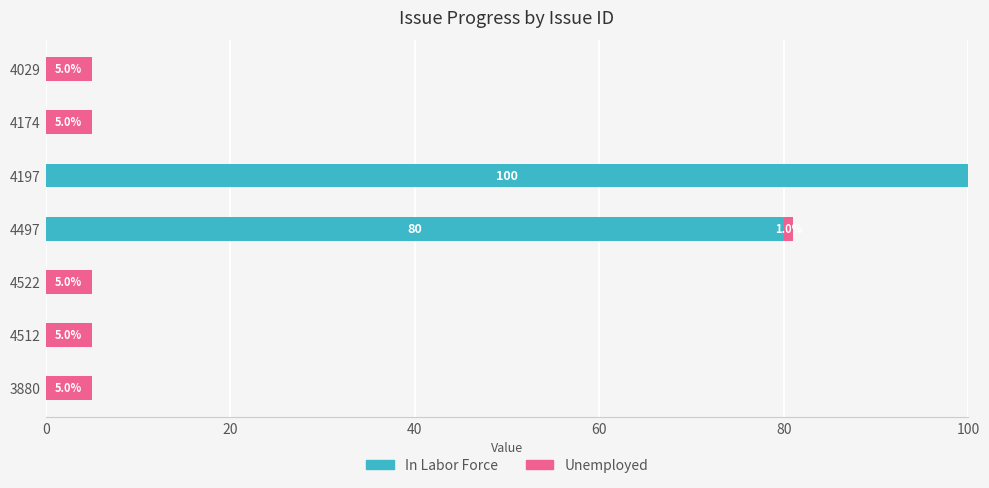

What is the maximum value for In Labor Force?

100